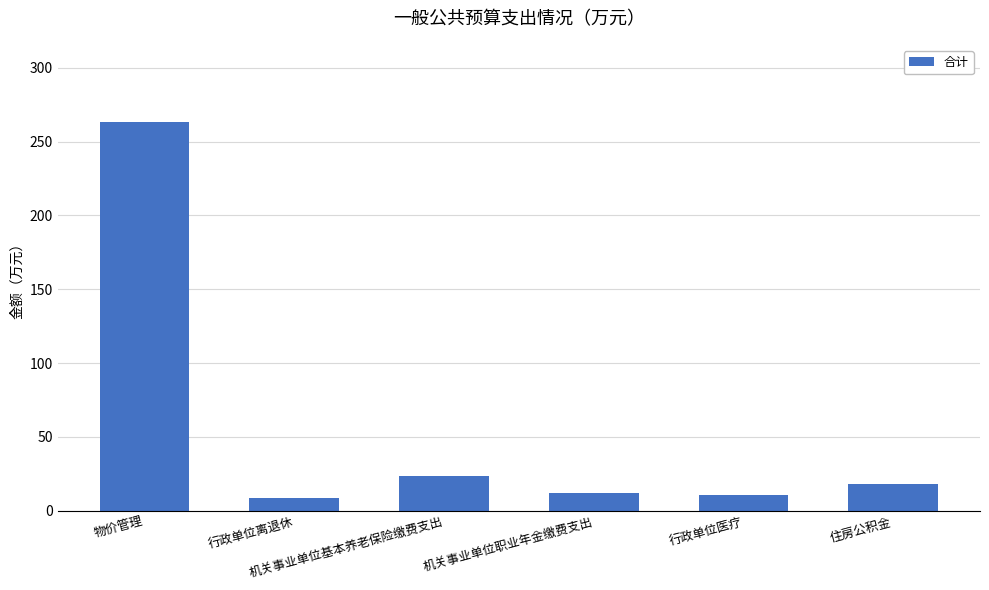

What is the greatest value displayed?

262.9